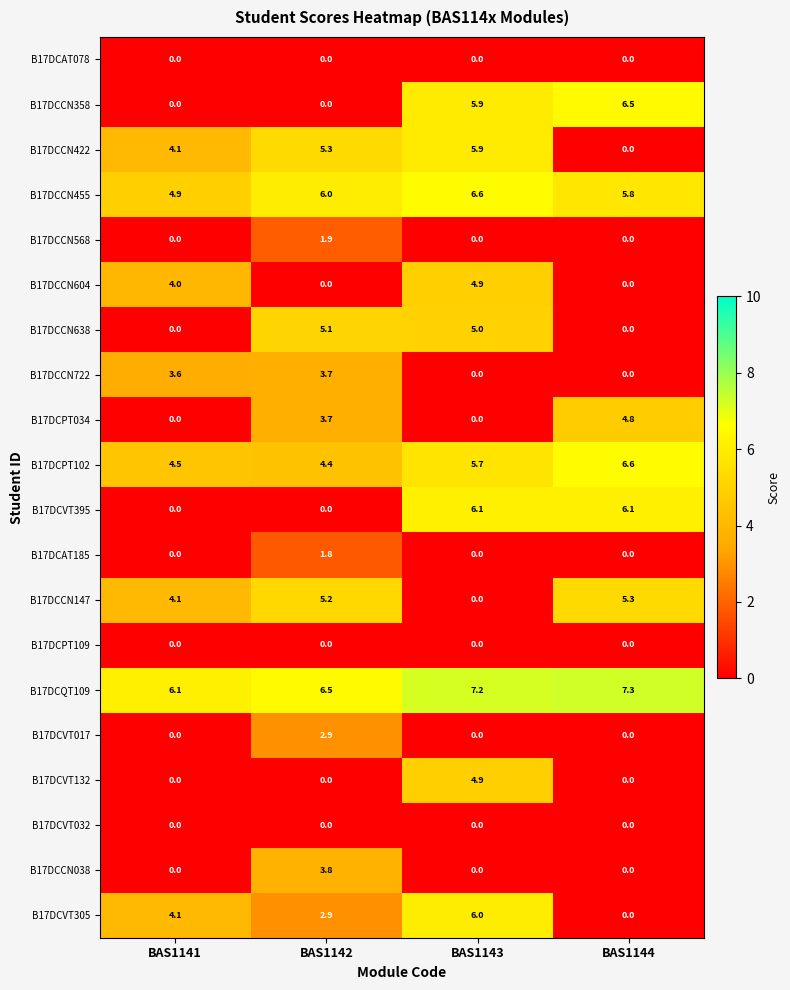

How many series are shown in this chart?

20